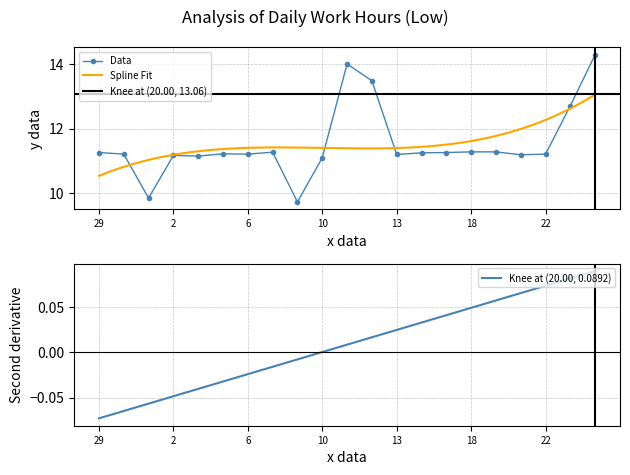

Reading left to right, what are all the values shown in this chart?

29=11.3	30=11.2	1=9.8	2=11.2	3=11.2	5=11.2	6=11.2	8=11.3	9=9.7	10=11.1	11=14.0	12=13.5	13=11.2	15=11.2	17=11.3	18=11.3	19=11.3	20=11.2	22=11.2	23=12.7	24=14.3